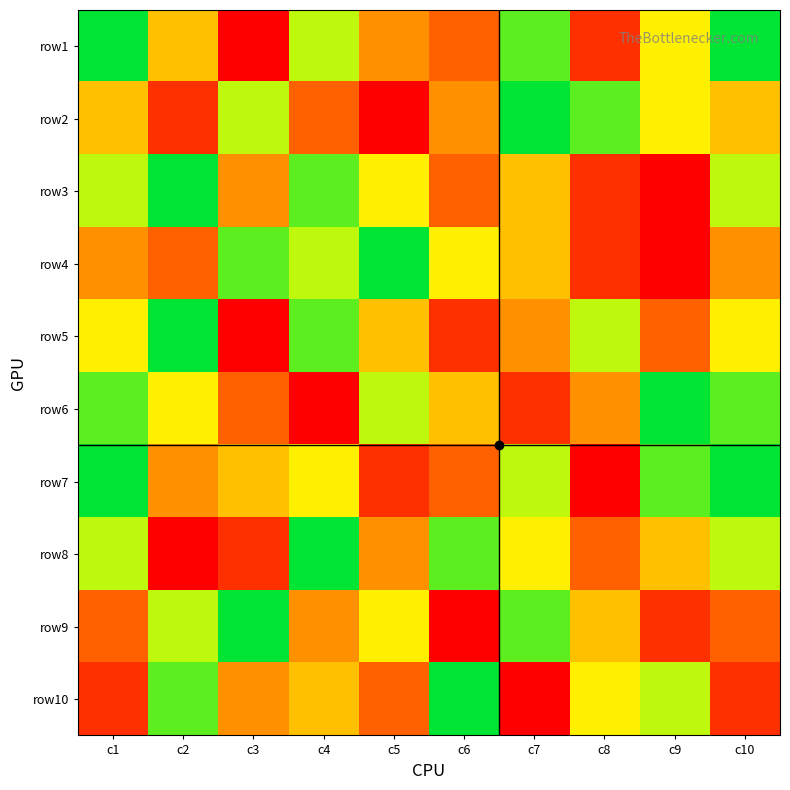

At how many categories does at least one series exceed 1?

10